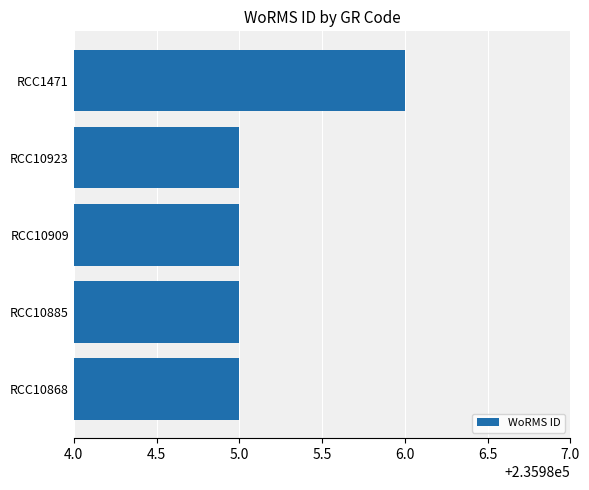

What is the sum of the values at RCC10923 and RCC10868?

471970